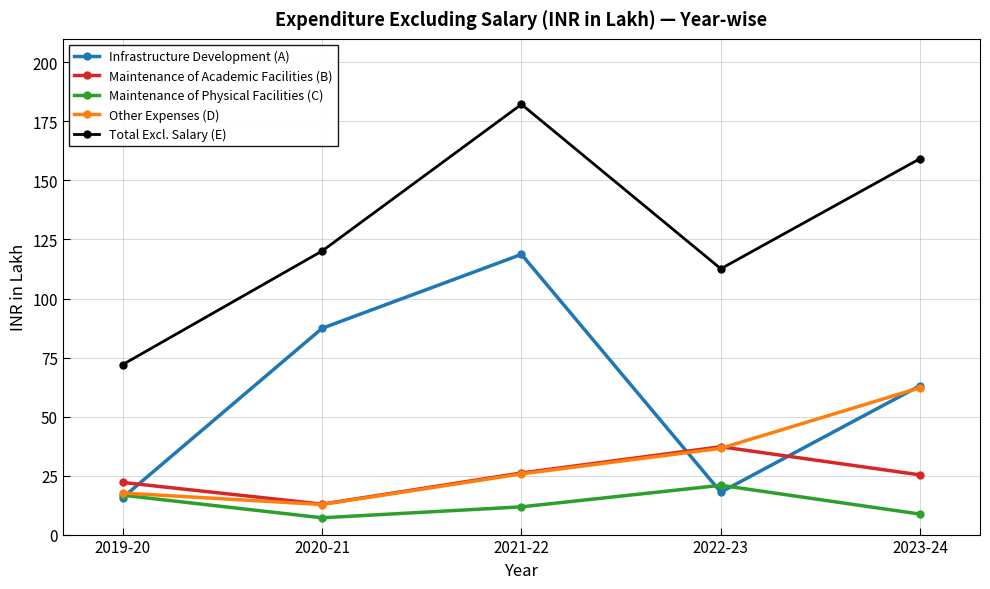

What are all the series names shown in the legend?

Infrastructure Development (A), Maintenance of Academic Facilities (B), Maintenance of Physical Facilities (C), Other Expenses (D), Total Excl. Salary (E)